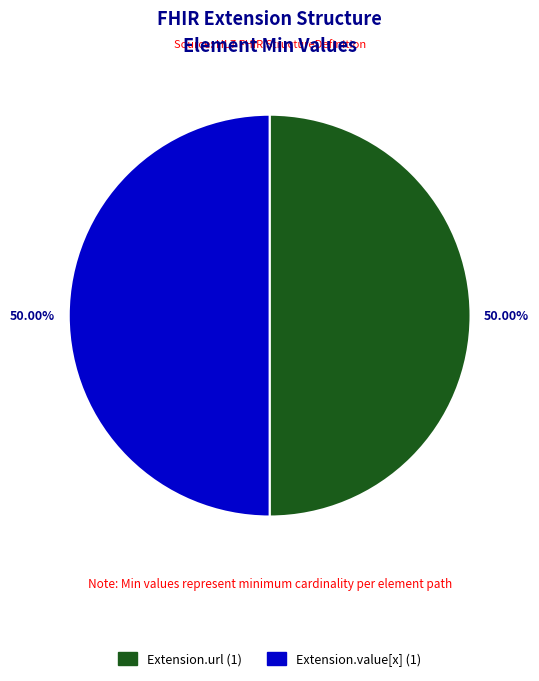

Count the number of slices in the pie.

2